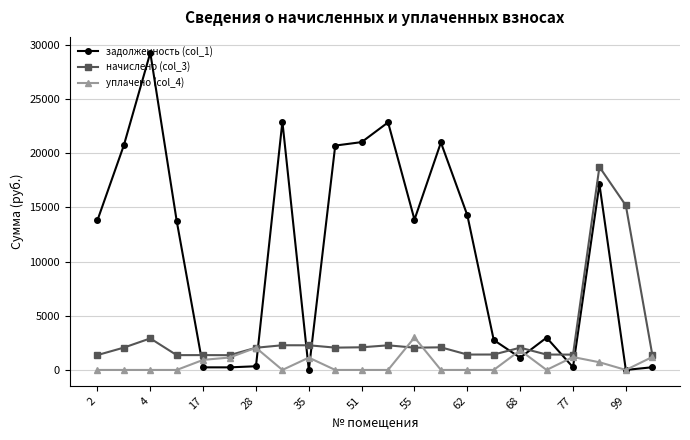

What is the average value of the задолженность (col_1) series?

10891.2